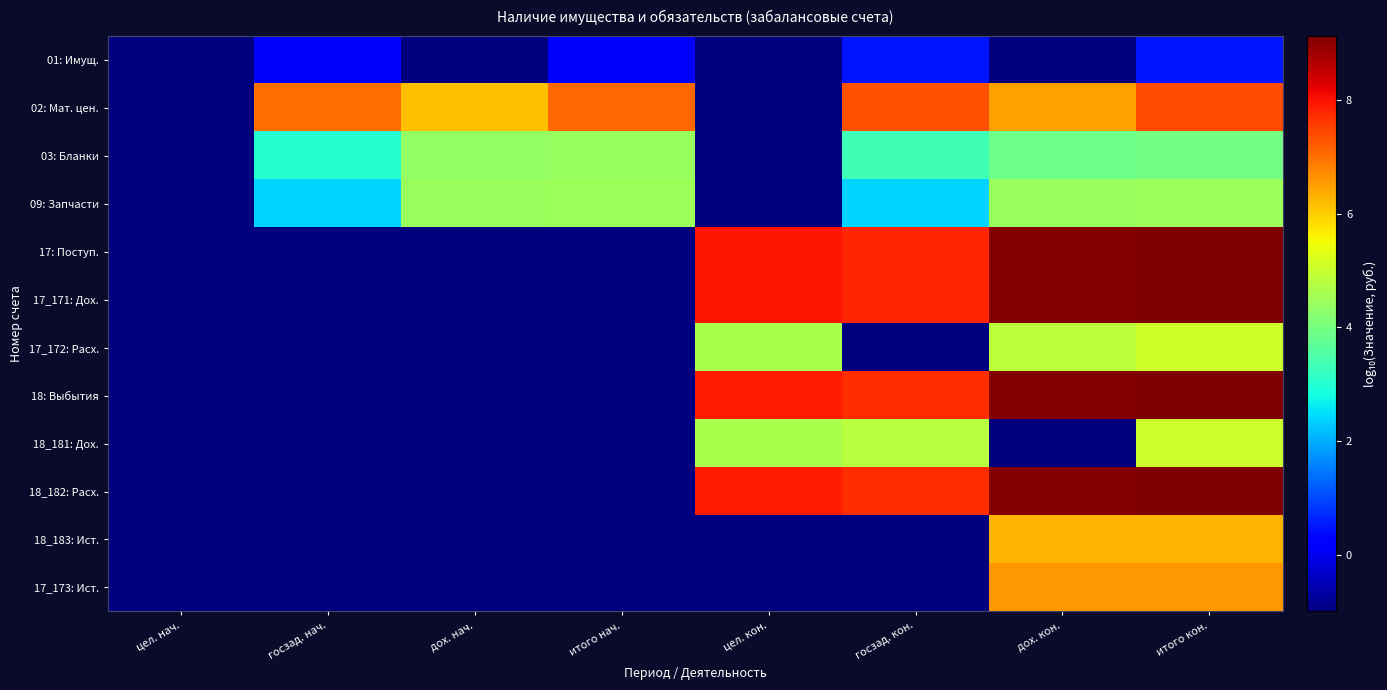

At which category does the chart reach its minimum across all series?

цел. нач.